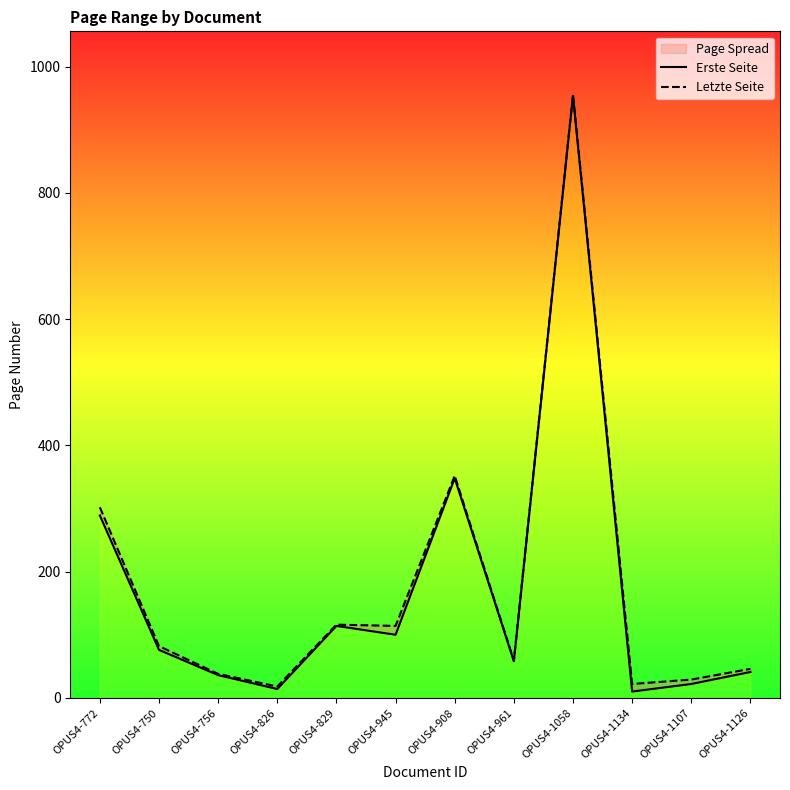

What is the maximum value shown in the chart?

956